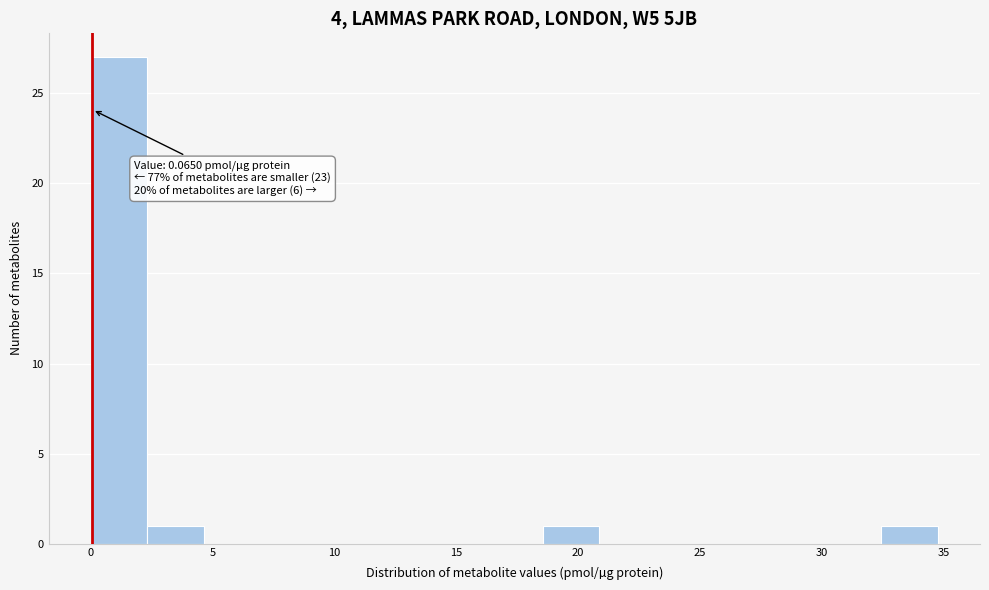

Over which range of the x-axis is the bar tallest?

0.0 to 2.5